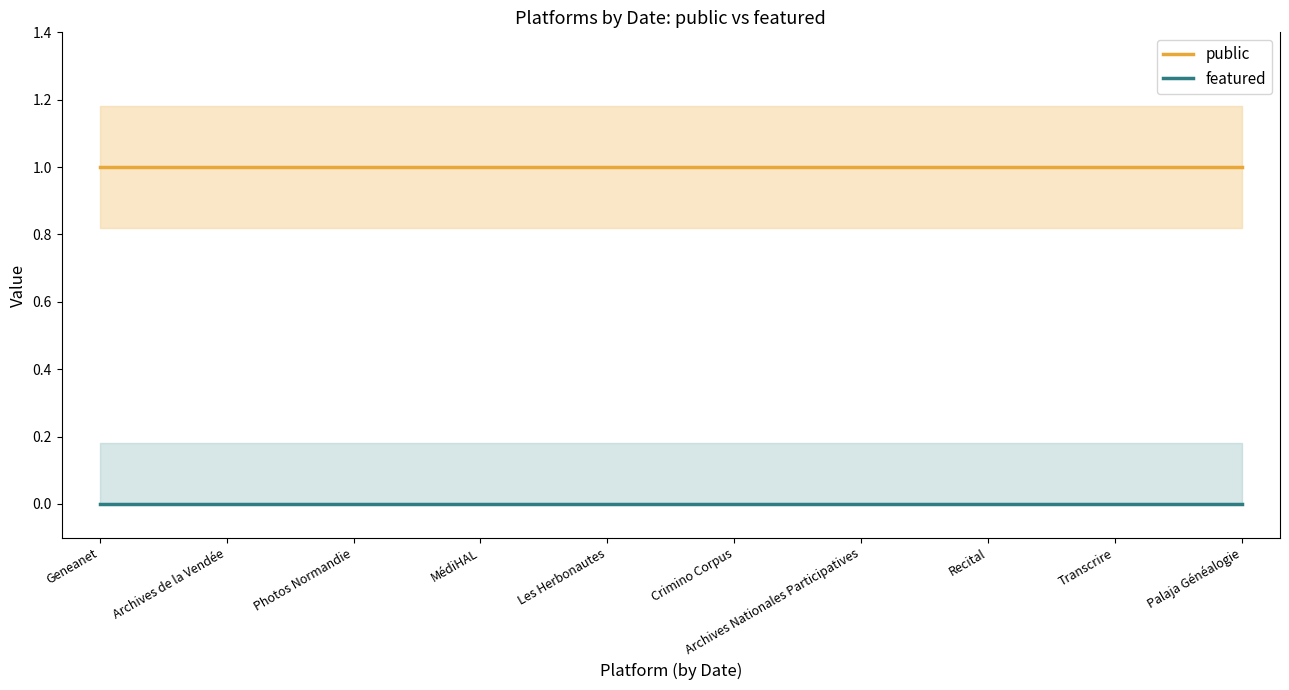

What position from the left is Transcrire?

9